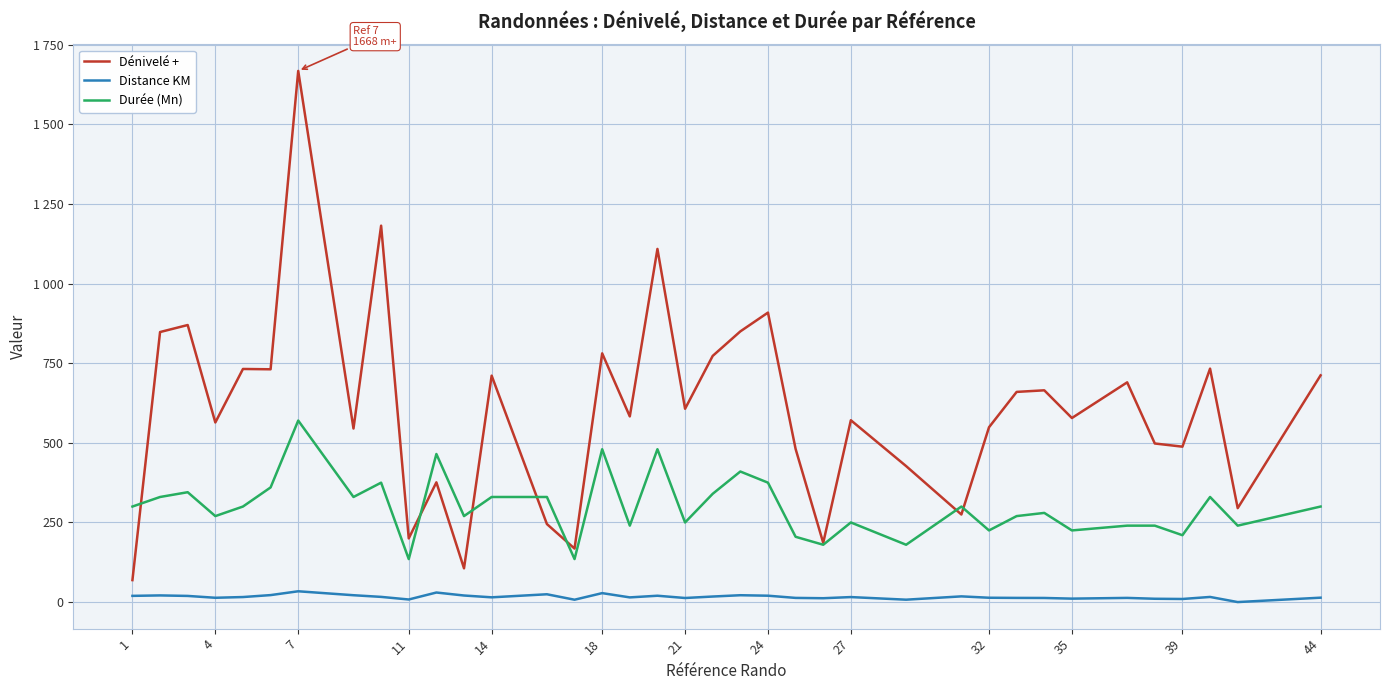

What are all the series names shown in the legend?

Dénivelé +, Distance KM, Durée (Mn)